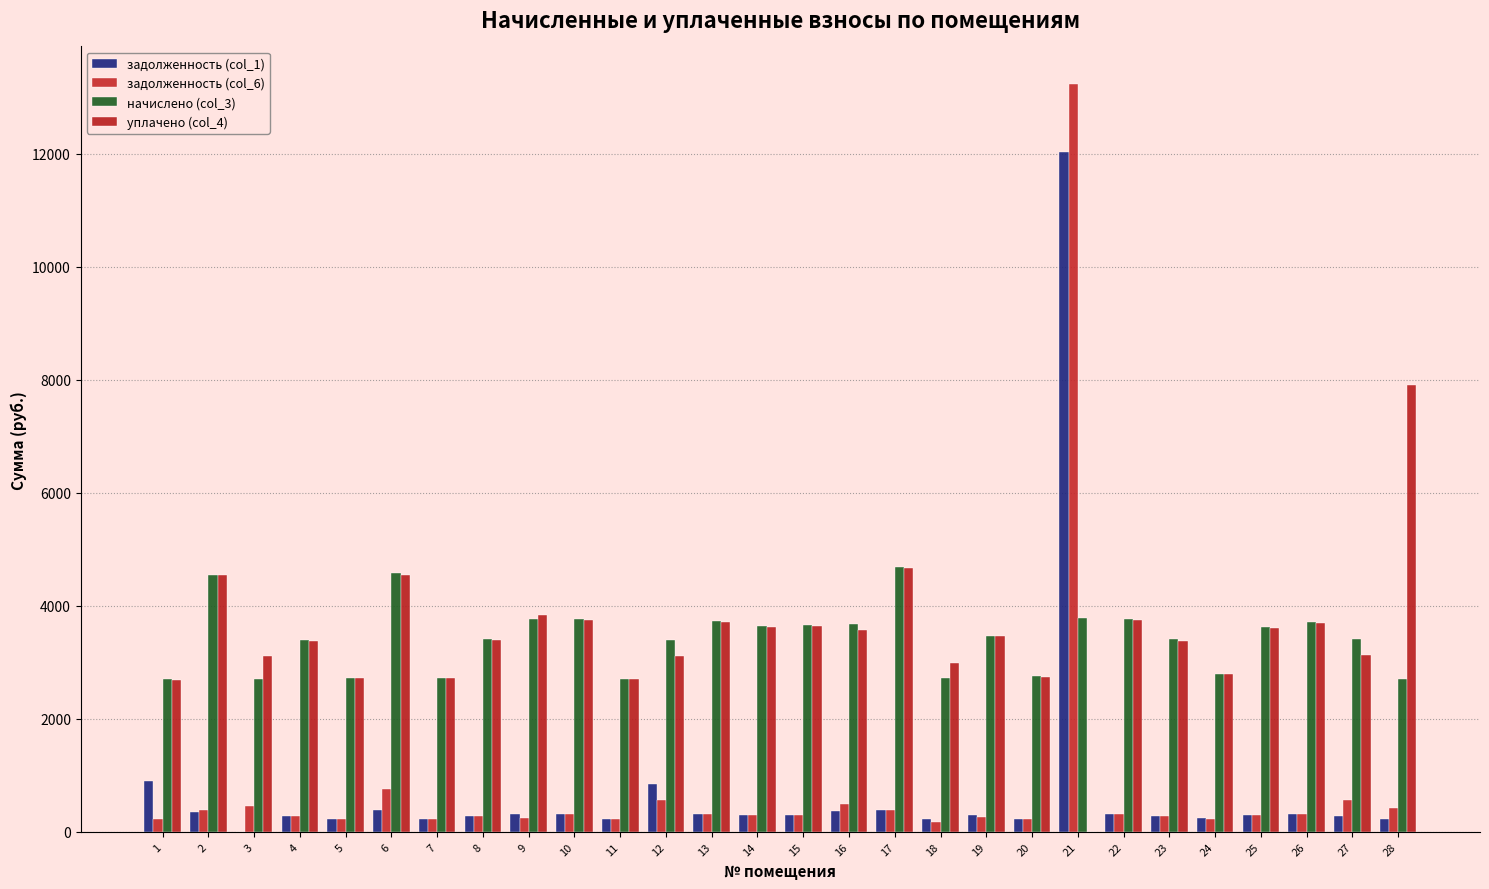

Which category has the lowest value across all series?

3